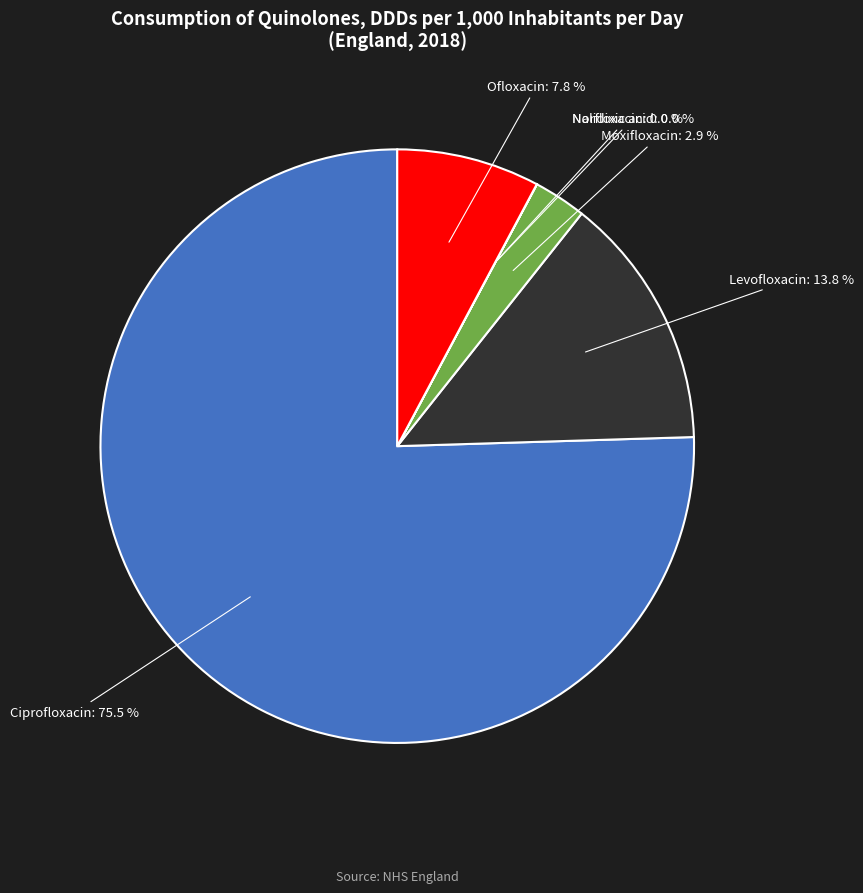

What percentage do Ofloxacin and Moxifloxacin together represent?

10.7%